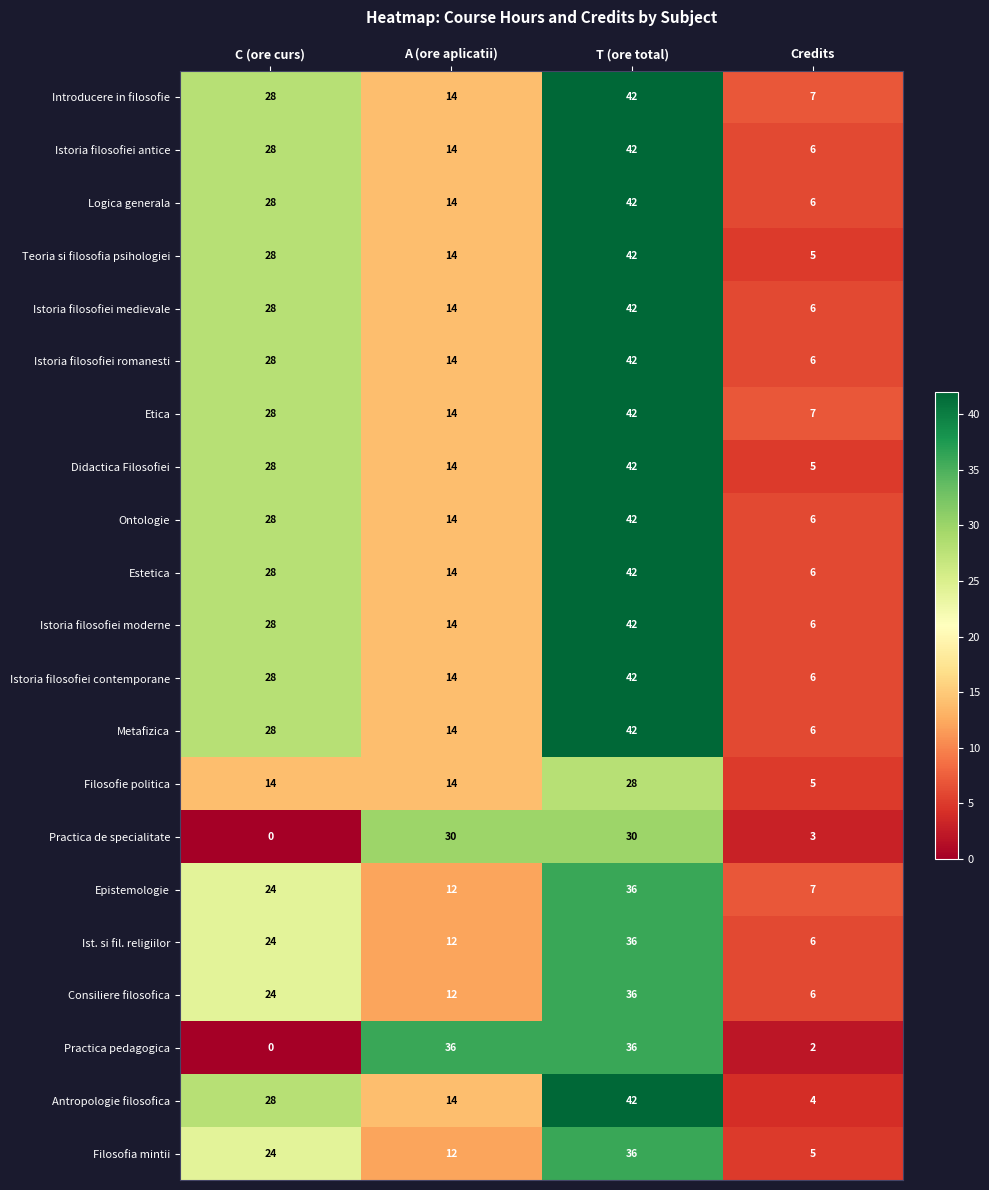

Which category has the highest value across all series?

T (ore total)